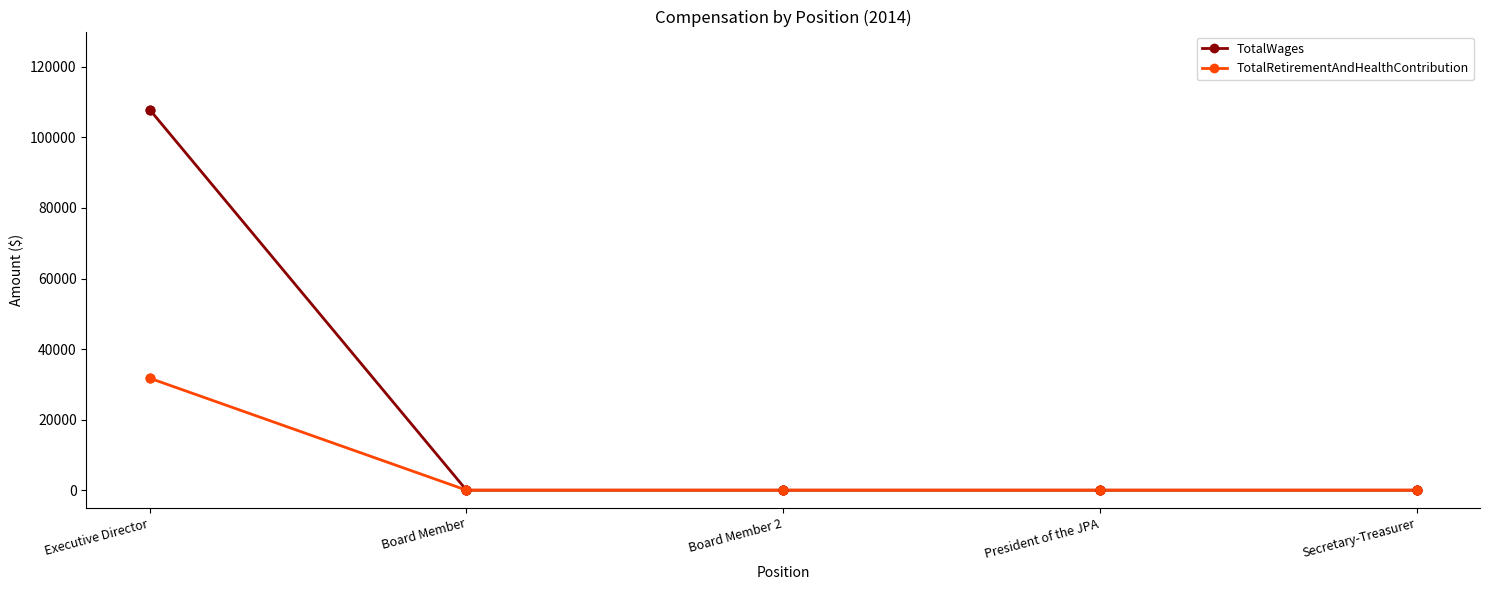

What are all the series names shown in the legend?

TotalWages, TotalRetirementAndHealthContribution